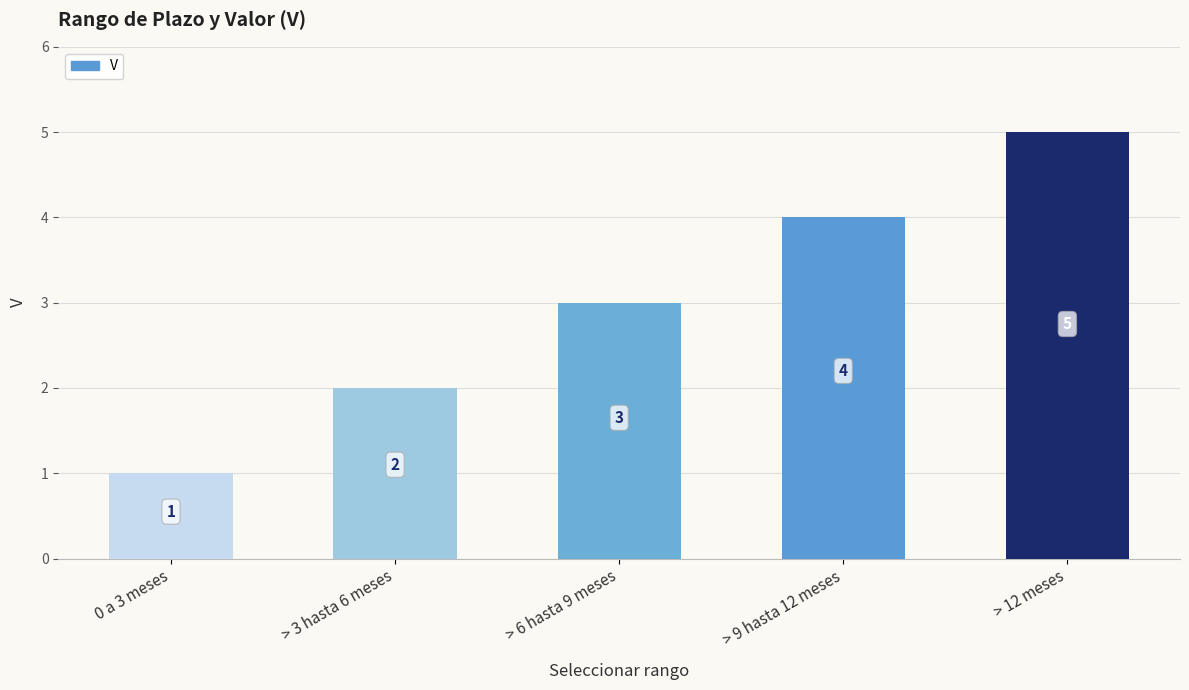

Rank the categories by value from highest to lowest.

> 12 meses, > 9 hasta 12 meses, > 6 hasta 9 meses, > 3 hasta 6 meses, 0 a 3 meses